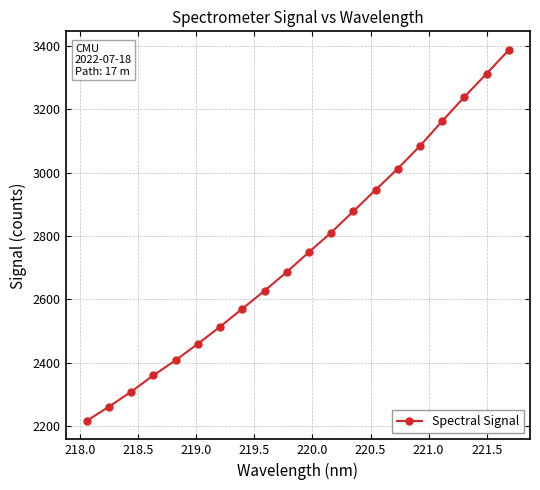

What is the value of the 20th point from the left?

3387.0